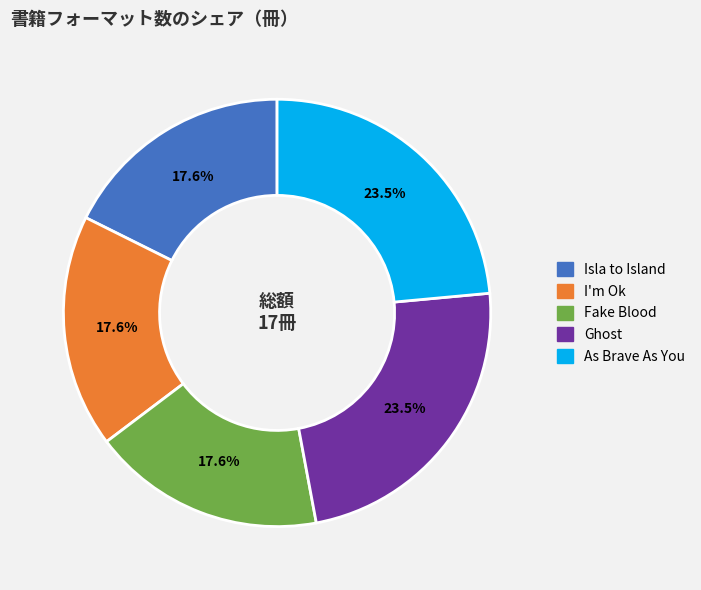

Which has a higher value, Ghost or Isla to Island?

Ghost